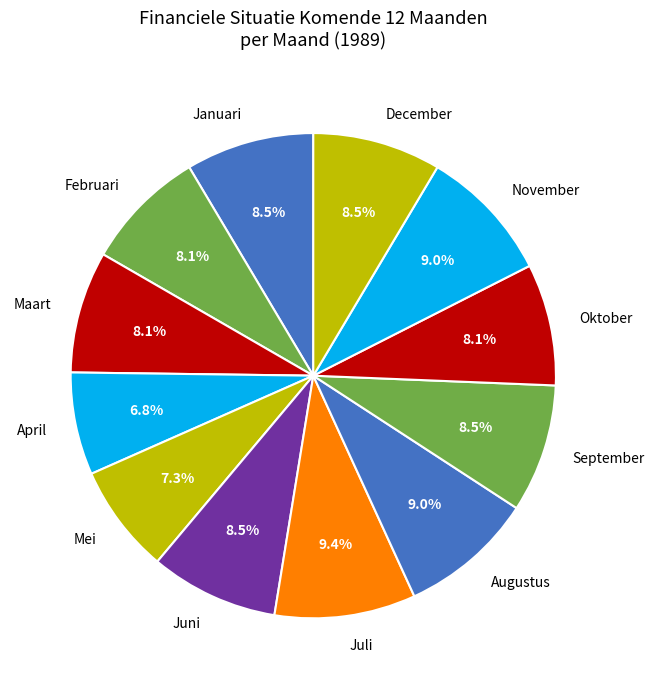

Does Januari represent more than half of the total?

No